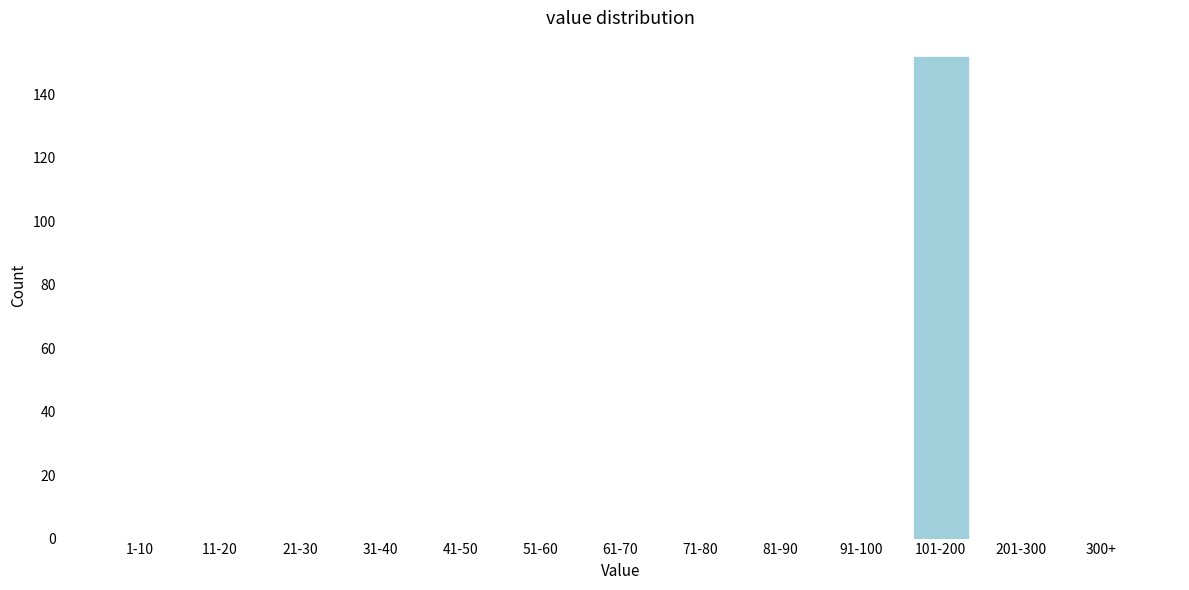

Reading left to right, transcribe all the data shown in this chart.

1-10=0	11-20=0	21-30=0	31-40=0	41-50=0	51-60=0	61-70=0	71-80=0	81-90=0	91-100=0	101-200=152	201-300=0	300+=0